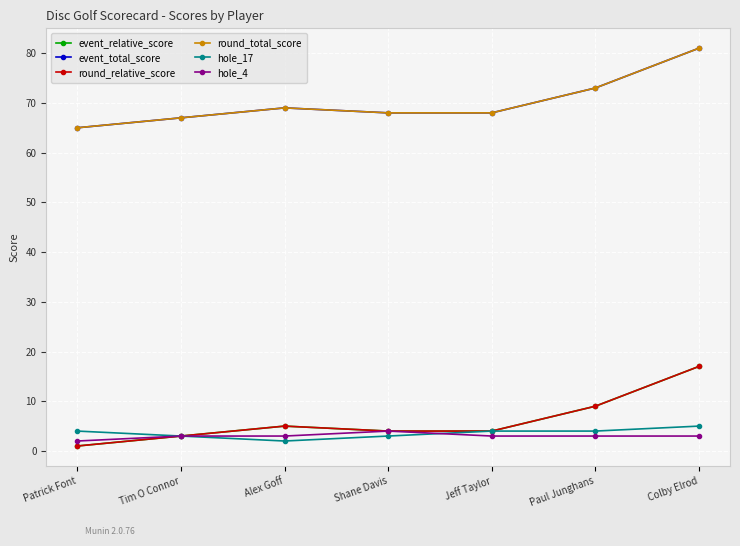

Does the chart have visible grid lines?

Yes